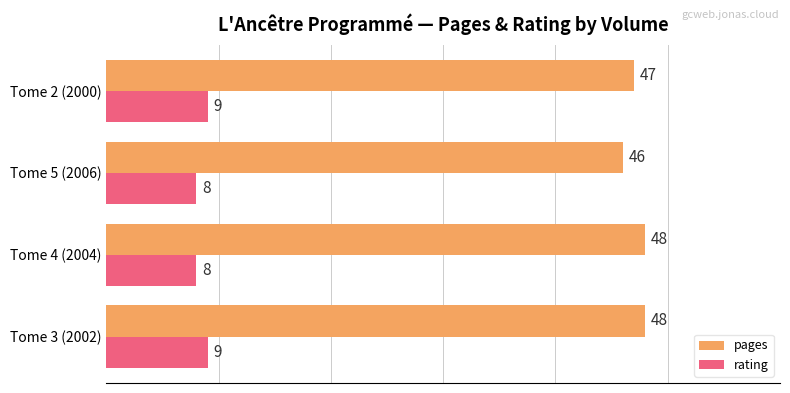

Count the number of categories in the chart.

4